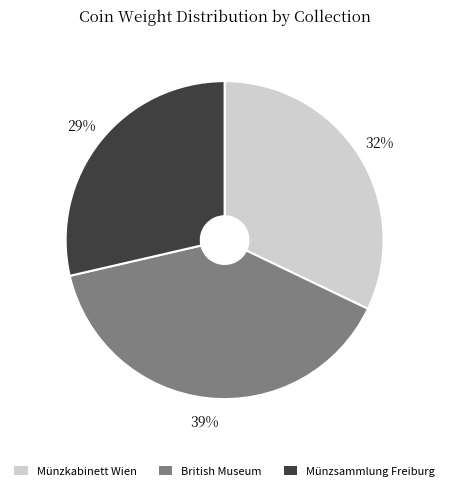

What is the largest slice in the pie chart?

British Museum